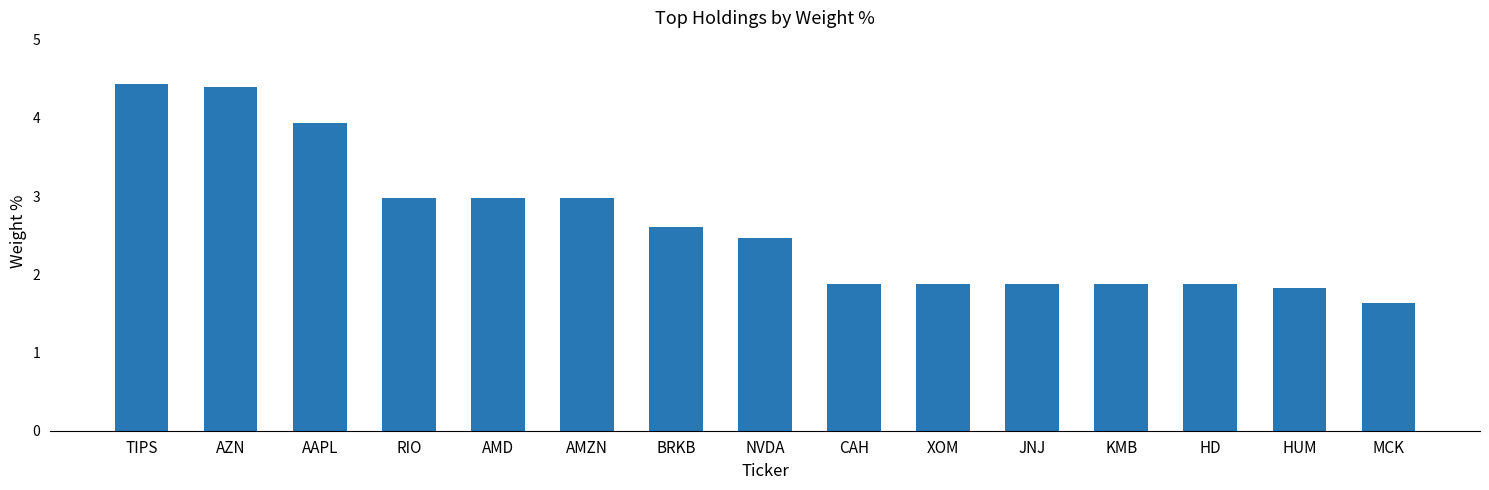

How many bars are there in total?

15